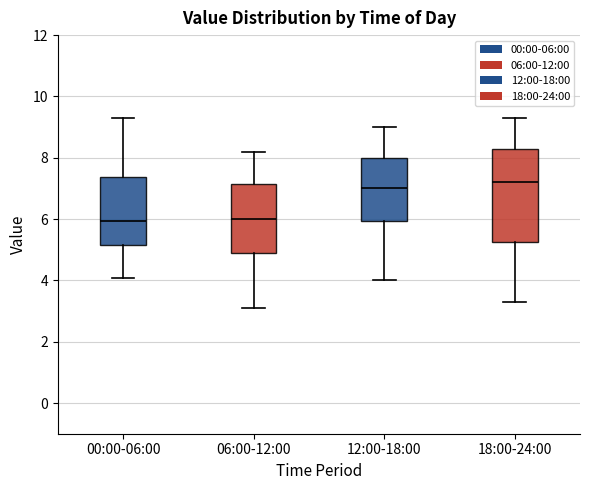

Reading left to right, transcribe this box plot: for each box, give where its median line is, the range the box spans, and where its two whiskers end, as read against the y-axis. The values are not printed on the chart, so give them approximately, as read against the axis.

00:00-06:00: median 6.0, box 5.2 to 7.4, whiskers 4.0 to 9.4
06:00-12:00: median 6.0, box 5.0 to 7.2, whiskers 3.2 to 8.2
12:00-18:00: median 7.0, box 6.0 to 8.0, whiskers 4.0 to 9.0
18:00-24:00: median 7.2, box 5.2 to 8.4, whiskers 3.4 to 9.4